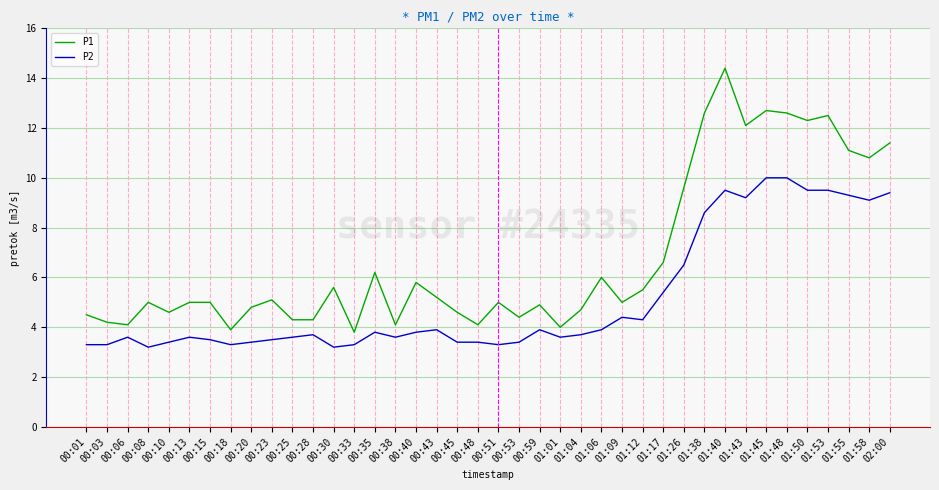

What is the difference between the second highest and minimum values in the P1 series?

8.9